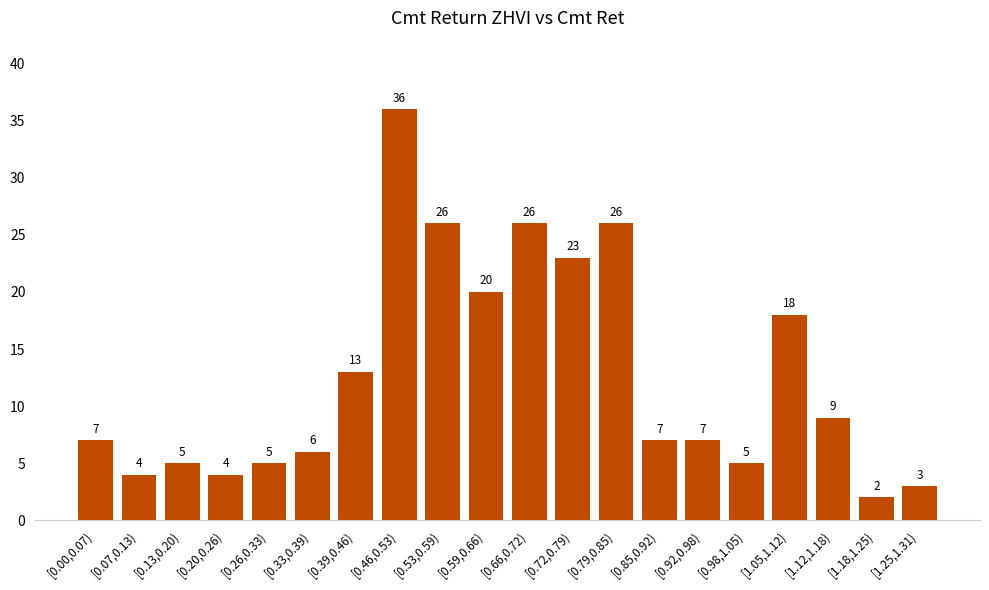

The chart shows a value of 13 at [0.39,0.46). True or false?

True